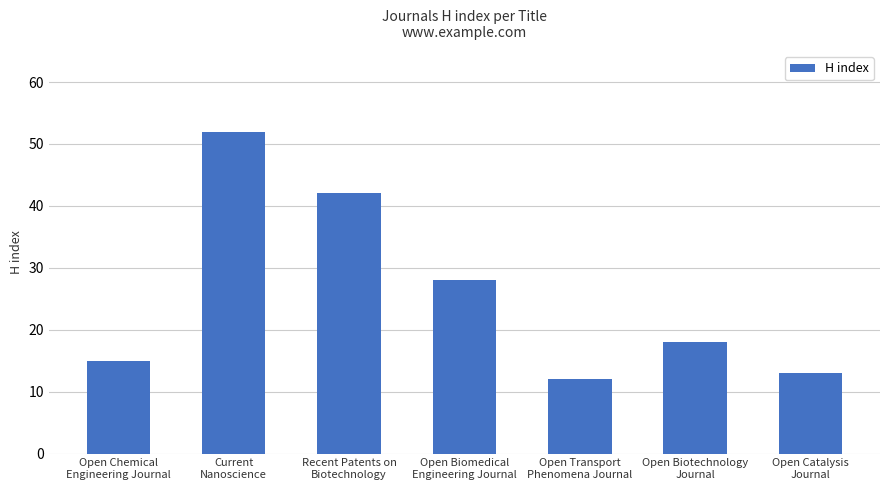

Rank the categories by value from highest to lowest.

Current
Nanoscience, Recent Patents on
Biotechnology, Open Biomedical
Engineering Journal, Open Biotechnology
Journal, Open Chemical
Engineering Journal, Open Catalysis
Journal, Open Transport
Phenomena Journal